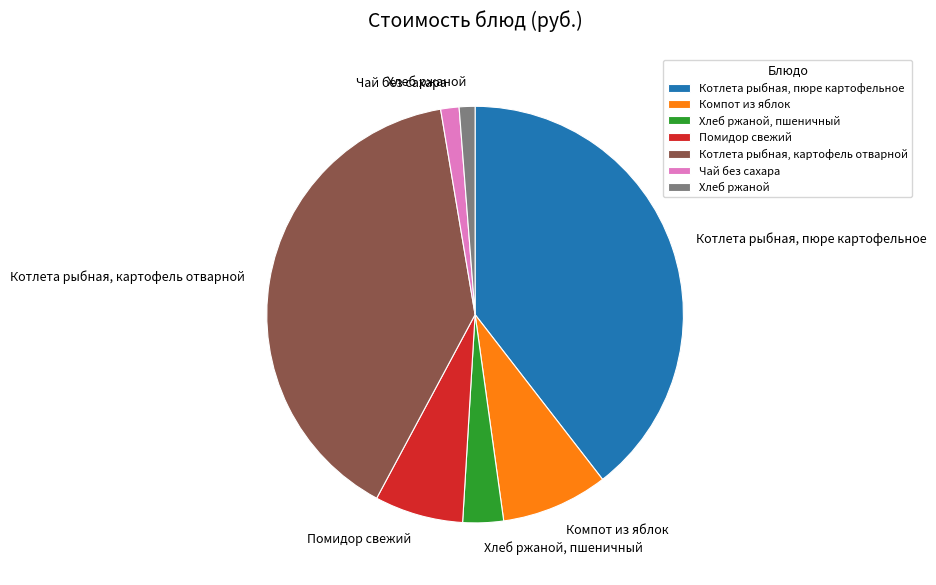

Do Компот из яблок and Хлеб ржаной together represent more than half of the pie?

No